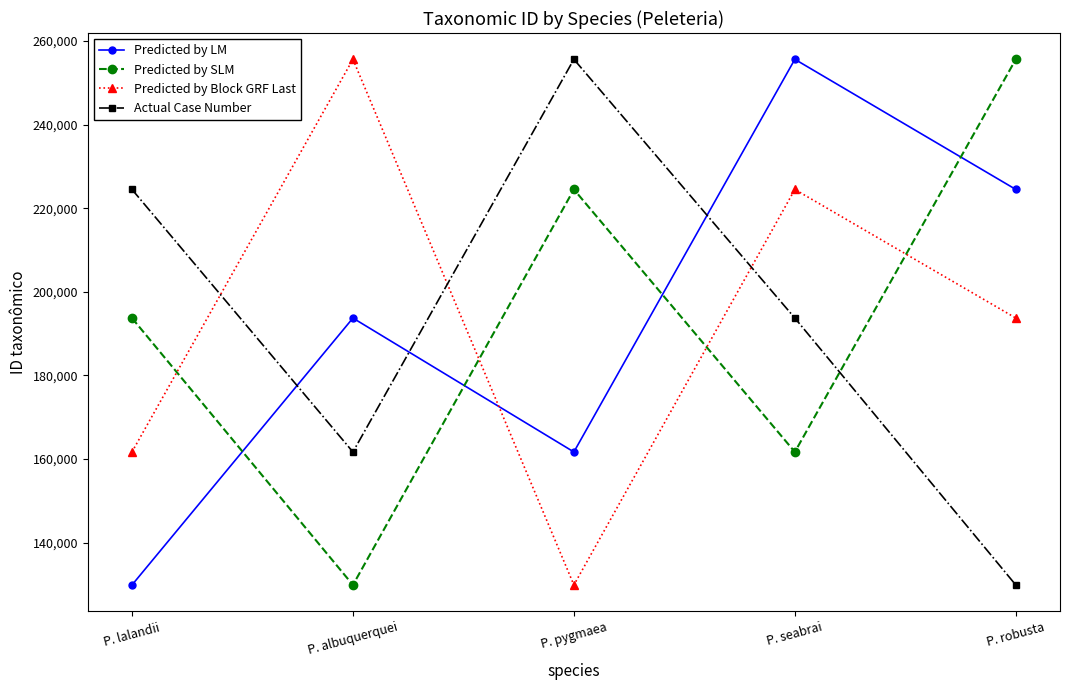

Reading left to right, extract all data points from this chart.

Predicted by LM: P. lalandii=129873	P. albuquerquei=193719	P. pygmaea=161693	P. seabrai=255610	P. robusta=224486
Predicted by SLM: P. lalandii=193719	P. albuquerquei=129873	P. pygmaea=224486	P. seabrai=161693	P. robusta=255610
Predicted by Block GRF Last: P. lalandii=161693	P. albuquerquei=255610	P. pygmaea=129873	P. seabrai=224486	P. robusta=193719
Actual Case Number: P. lalandii=224486	P. albuquerquei=161693	P. pygmaea=255610	P. seabrai=193719	P. robusta=129873